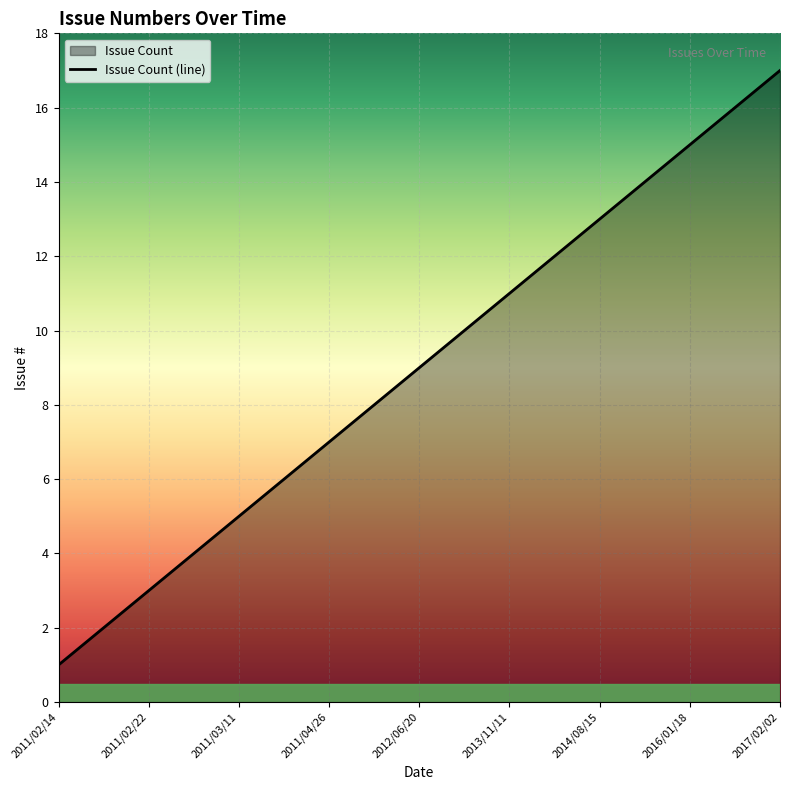

What is the greatest value displayed?

17